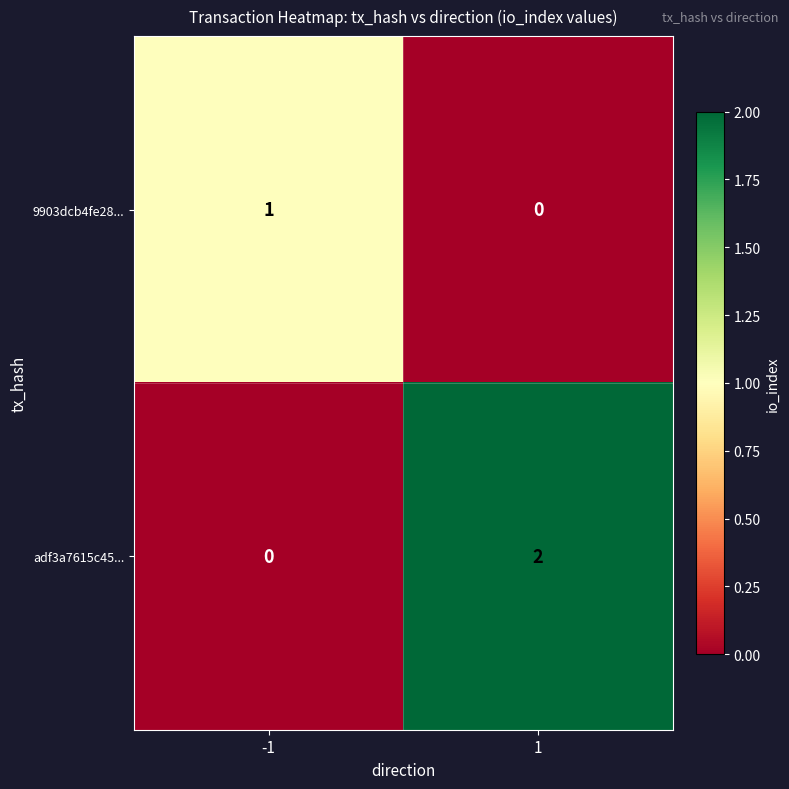

Reading left to right, extract all data points from this chart.

9903dcb4fe28...: -1=1	1=0
adf3a7615c45...: -1=0	1=2